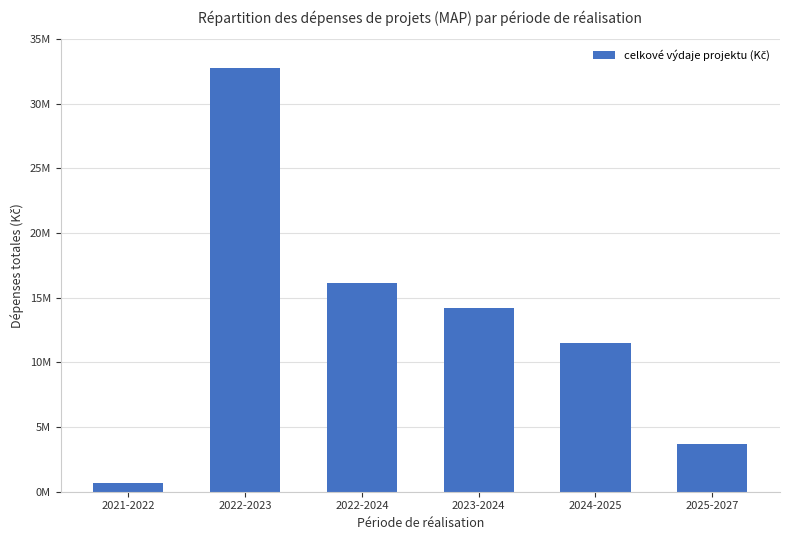

What is the greatest value displayed?

32800000